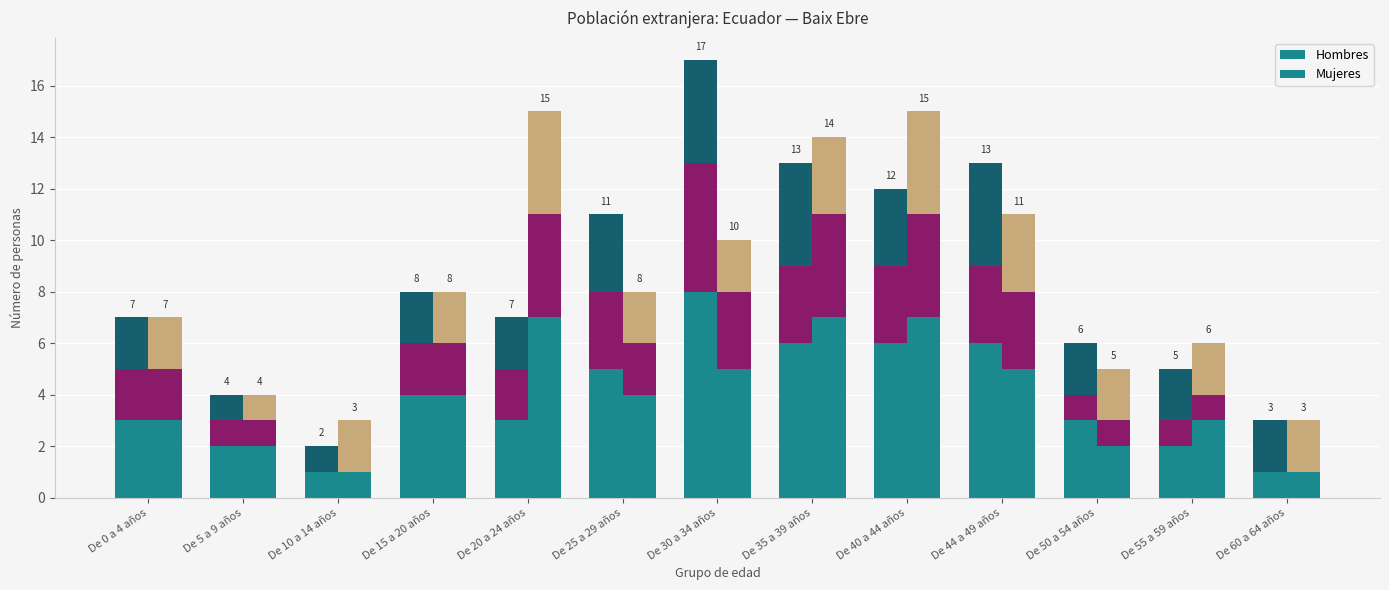

Rank the categories by Hombres value from lowest to highest.

De 10 a 14 años, De 60 a 64 años, De 5 a 9 años, De 55 a 59 años, De 0 a 4 años, De 20 a 24 años, De 50 a 54 años, De 15 a 20 años, De 25 a 29 años, De 35 a 39 años, De 40 a 44 años, De 44 a 49 años, De 30 a 34 años